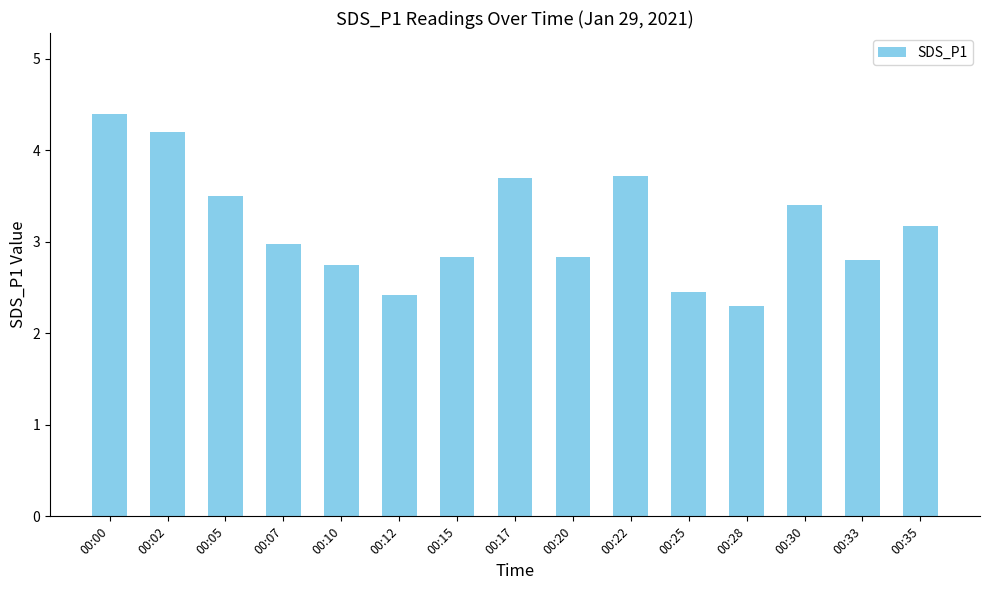

At which label is the value closest to 3?

00:07